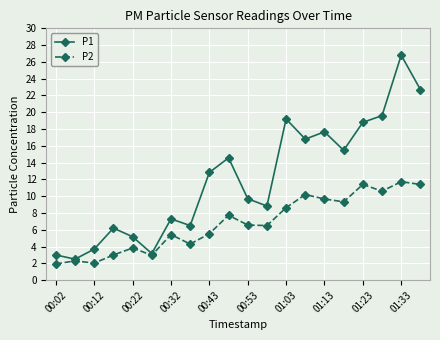

What is the difference between the second highest and minimum values in the P1 series?

20.2